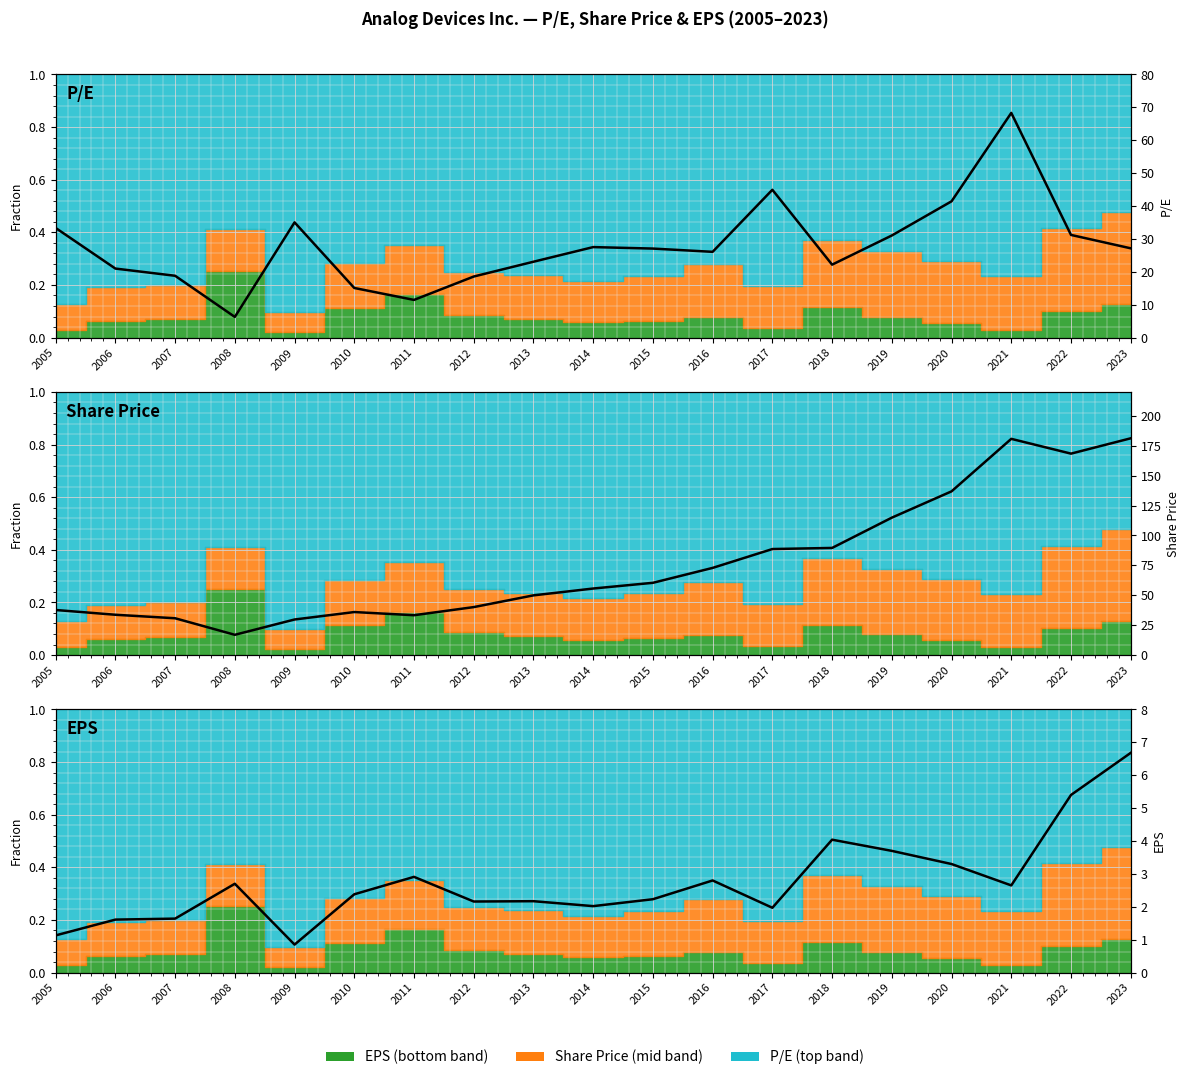

What is the difference between the second highest and minimum values in the EPS series?

4.6